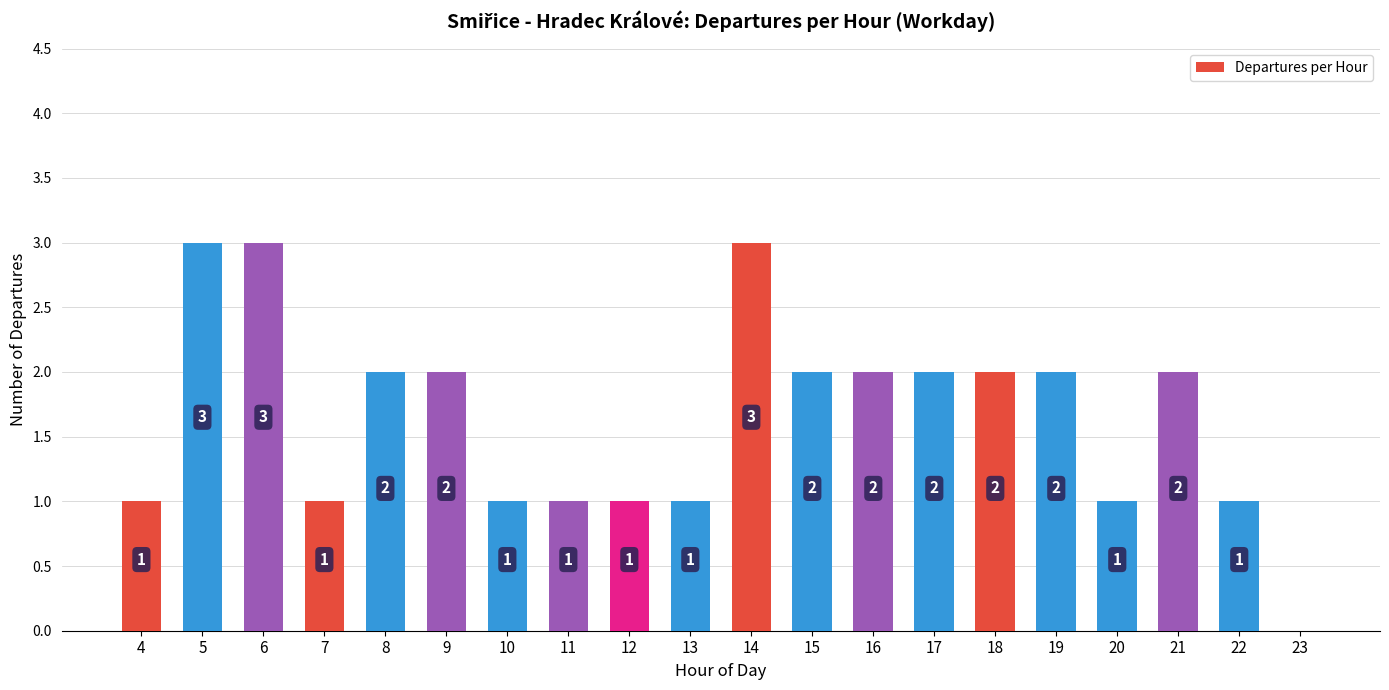

Reading right to left, transcribe all the data shown in this chart.

0	1	2	1	2	2	2	2	2	3	1	1	1	1	2	2	1	3	3	1